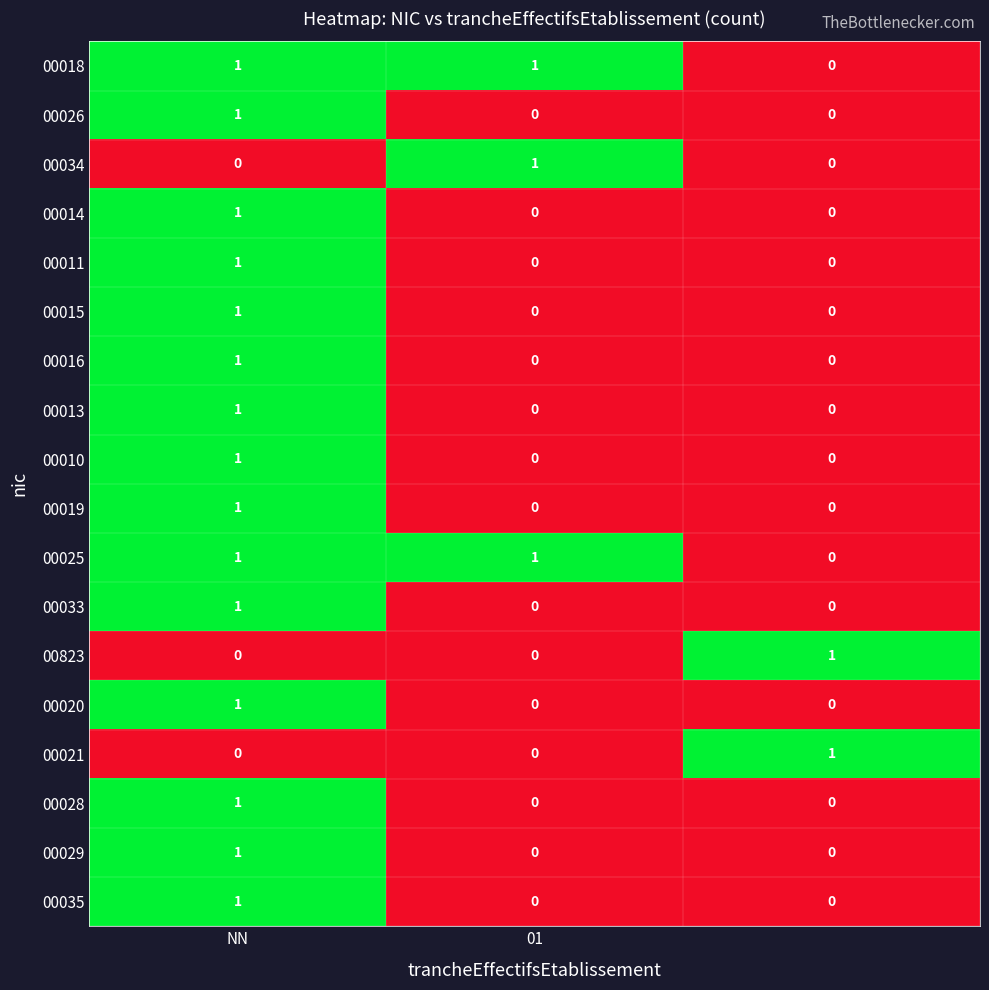

At how many categories does at least one series exceed 0?

3